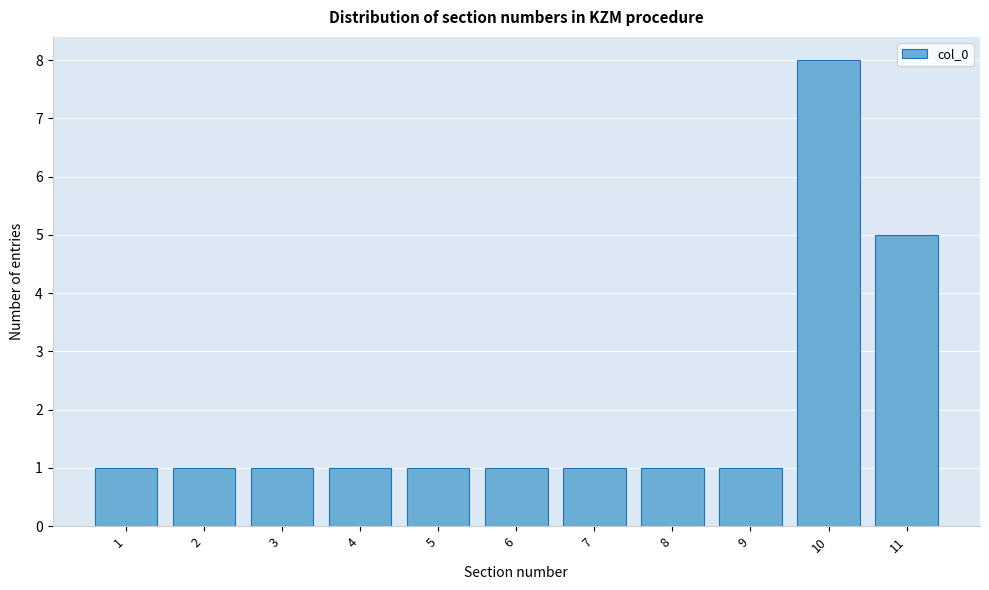

Reading right to left, extract all data points from this chart.

5	8	1	1	1	1	1	1	1	1	1